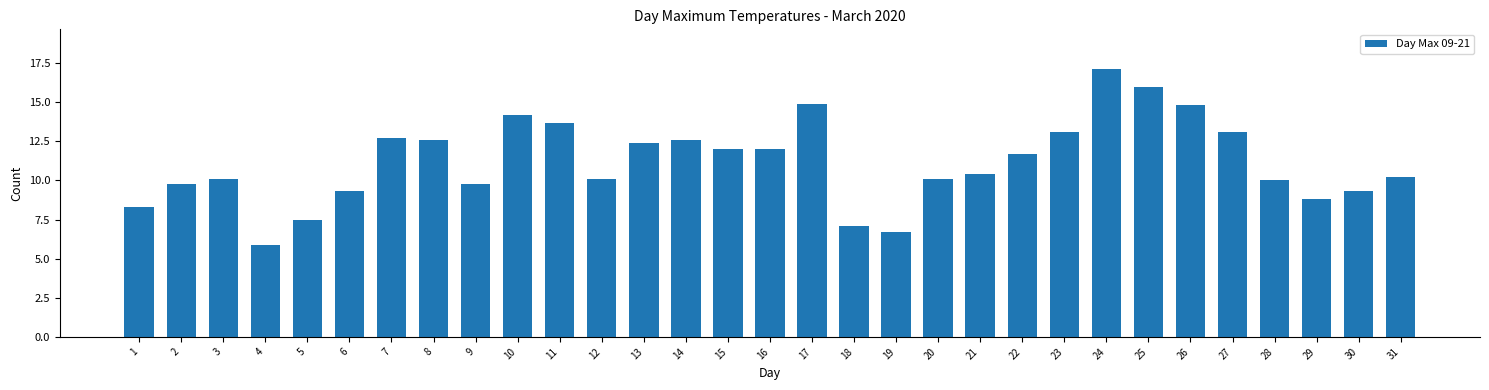

What is the value of the 4th bar from the left?

5.9